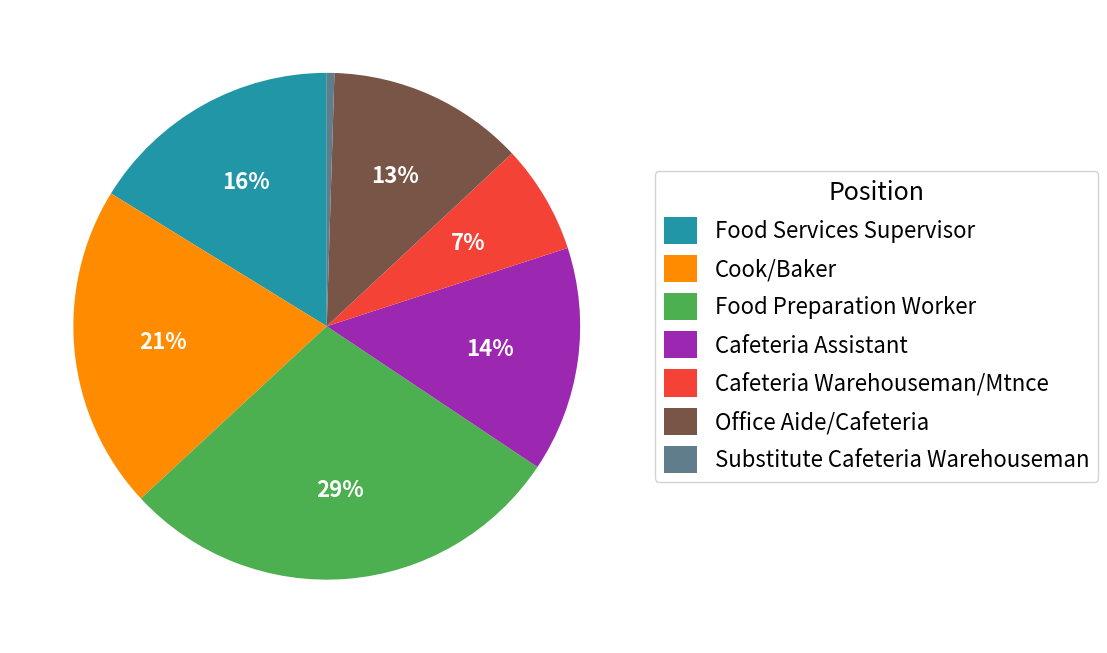

To the nearest percent, what is the average slice percentage?

14%